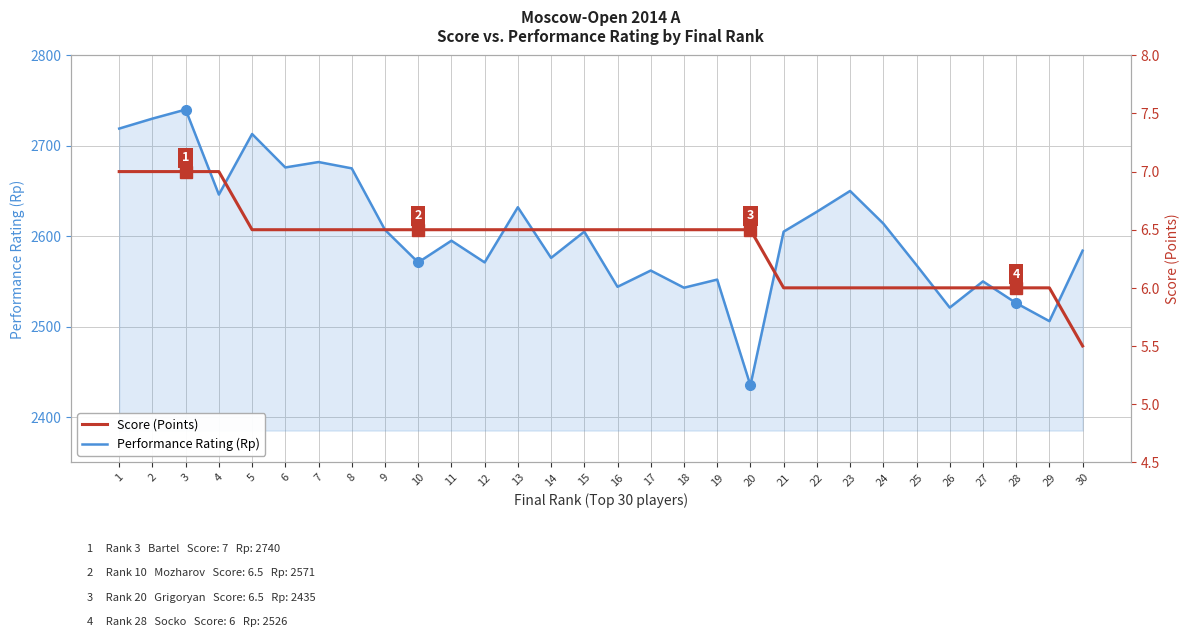

Which series has the largest total across all categories?

Performance Rating (Rp)